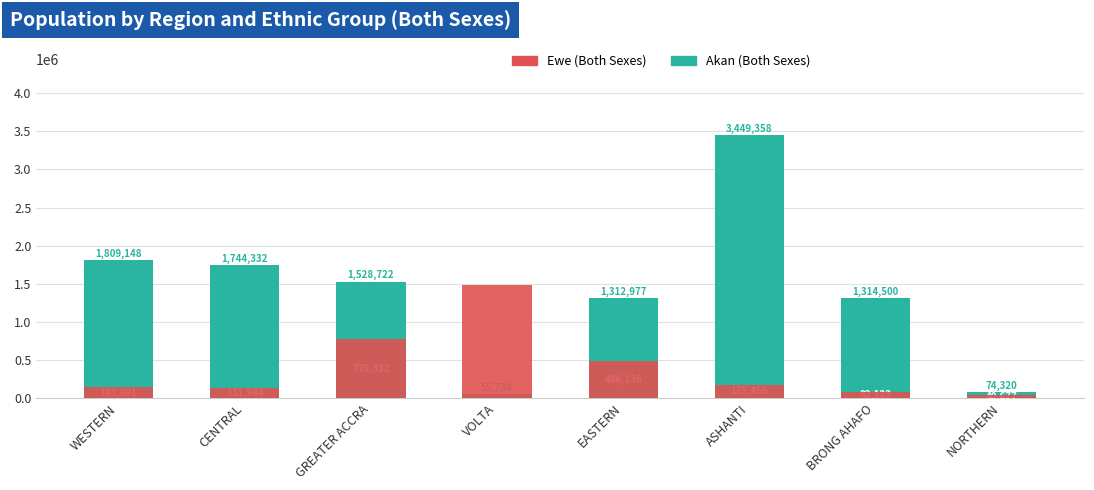

At which category is the sum across all series the highest?

ASHANTI